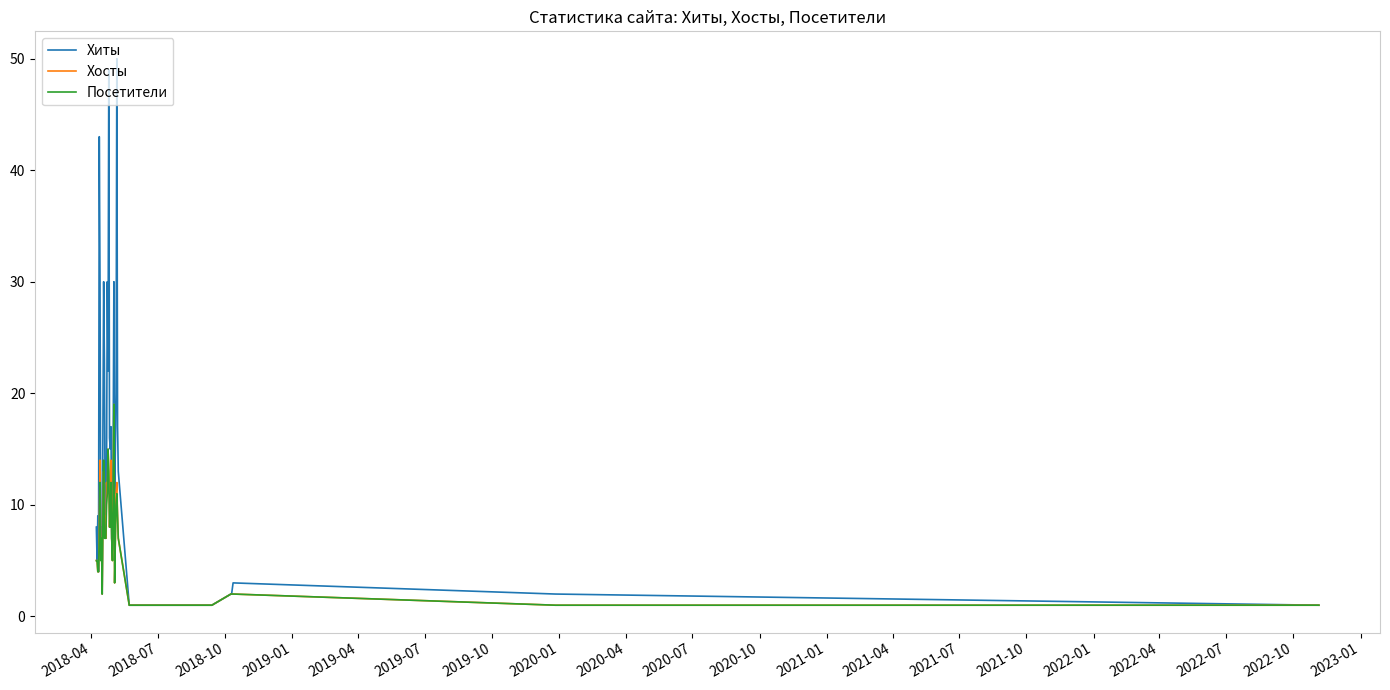

What is the highest value of the Хиты series?

50